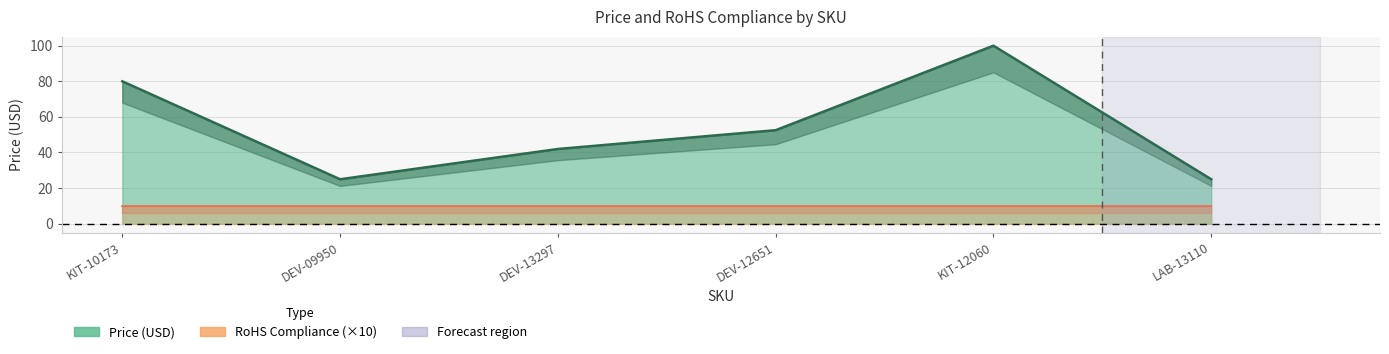

Reading right to left, list all the values displayed in this chart.

24.9	100.0	52.5	42.0	24.9	80.0